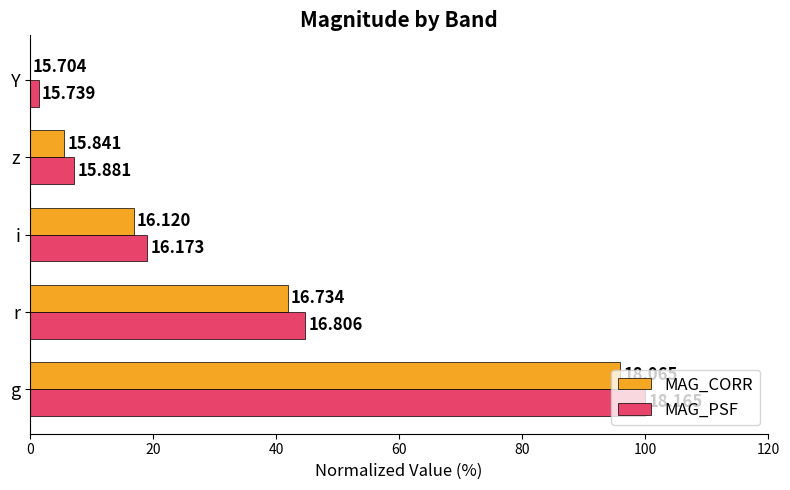

What is the sum of all MAG_CORR values?

160.3